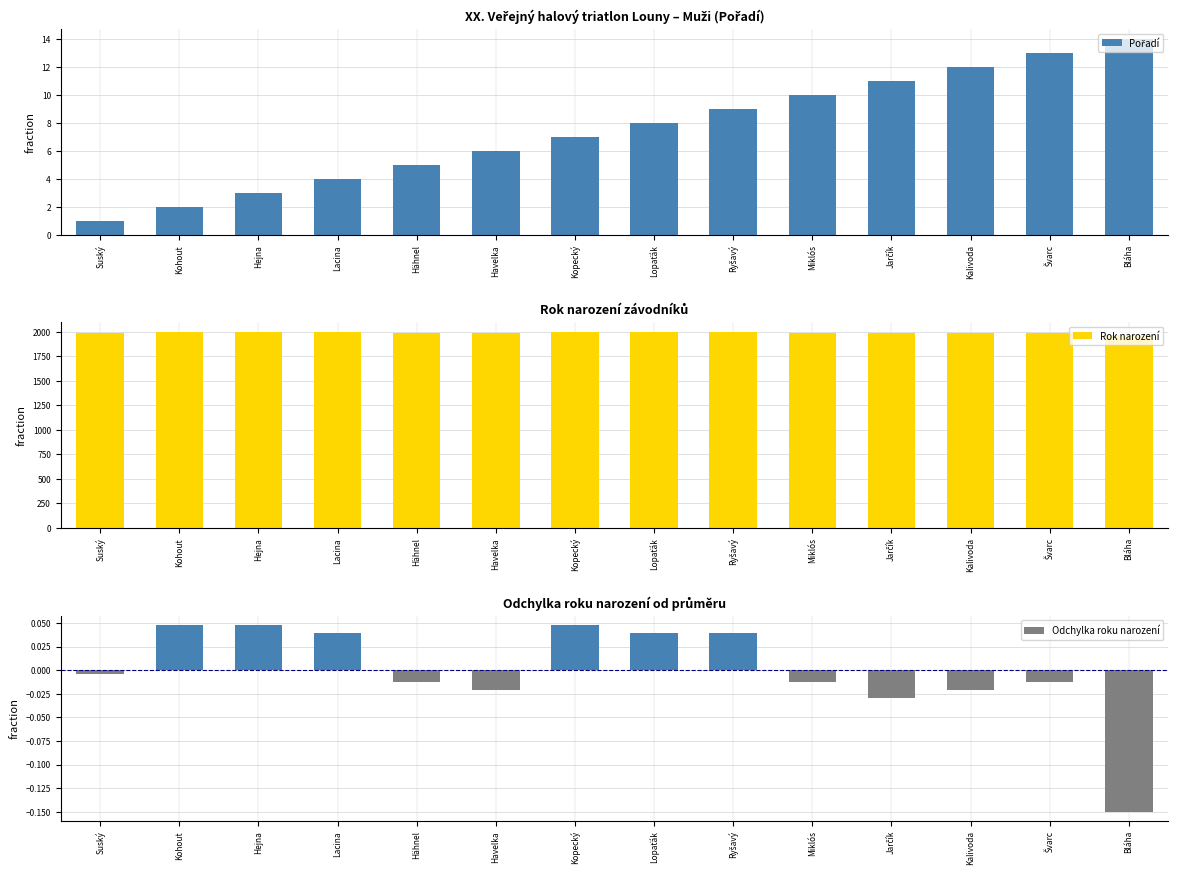

Reading left to right, what are all the values shown in this chart?

Pořadí: 1.0	2.0	3.0	4.0	5.0	6.0	7.0	8.0	9.0	10.0	11.0	12.0	13.0	14.0
Rok narození: 1990.0	1996.0	1996.0	1995.0	1989.0	1988.0	1996.0	1995.0	1995.0	1989.0	1987.0	1988.0	1989.0	1973.0
Odchylka roku narození: -0.0	0.0	0.0	0.0	-0.0	-0.0	0.0	0.0	0.0	-0.0	-0.0	-0.0	-0.0	-0.1